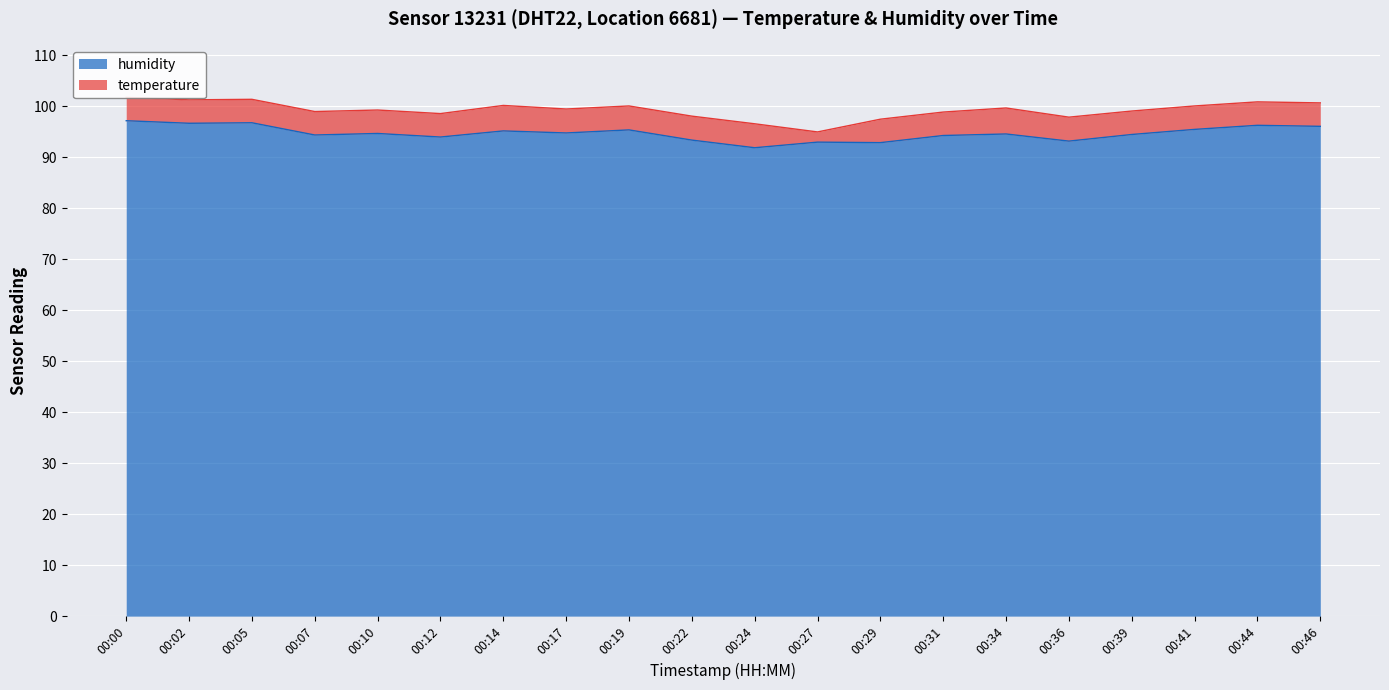

Read the value at 00:07.

94.4